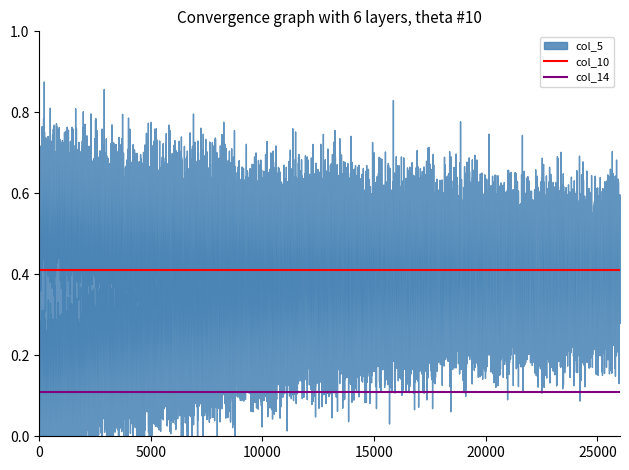

Which series has the largest total across all categories?

col_10